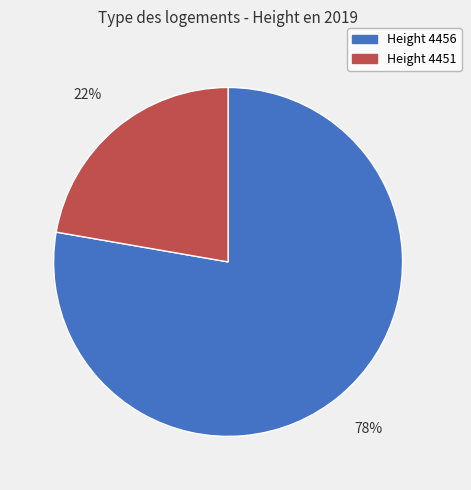

Which category has the biggest portion of the pie?

Height 4456